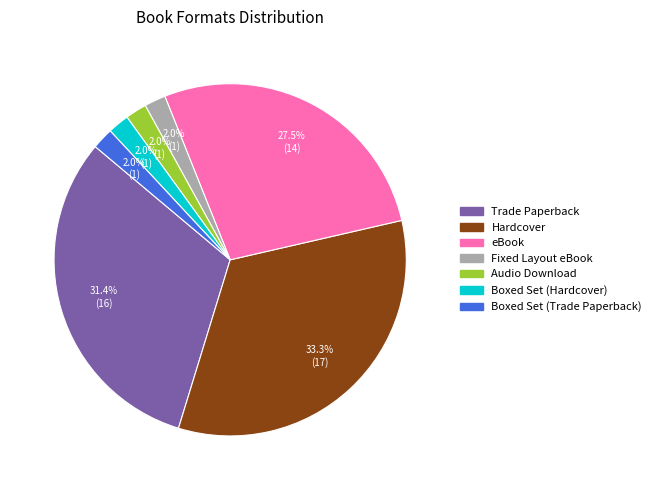

What percentage do eBook and Audio Download together represent?

29.4%